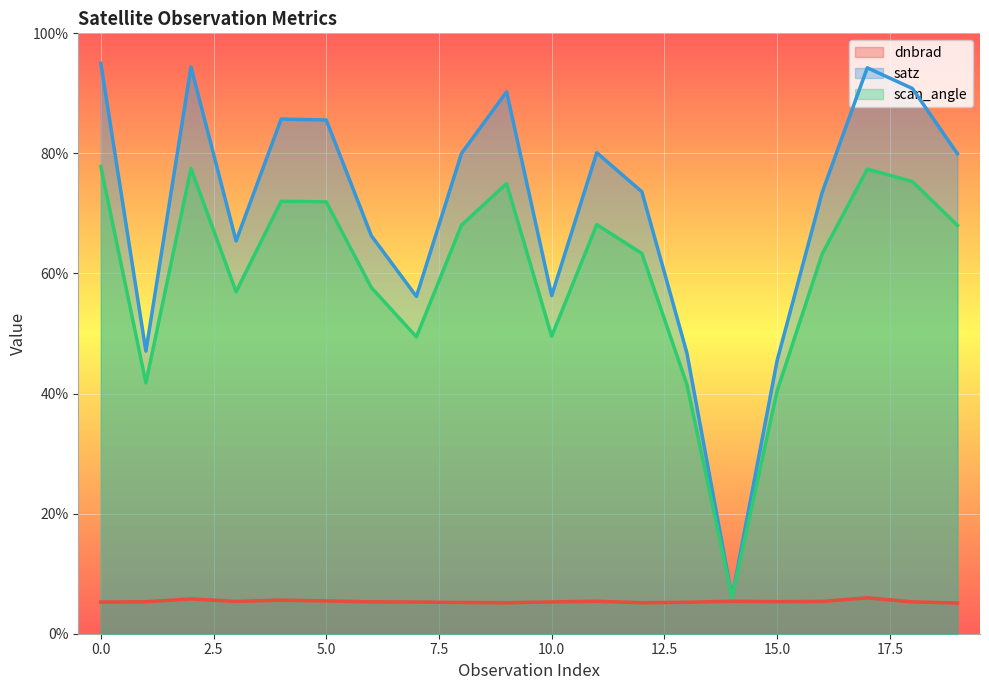

Which series has the largest range (max minus min)?

satz